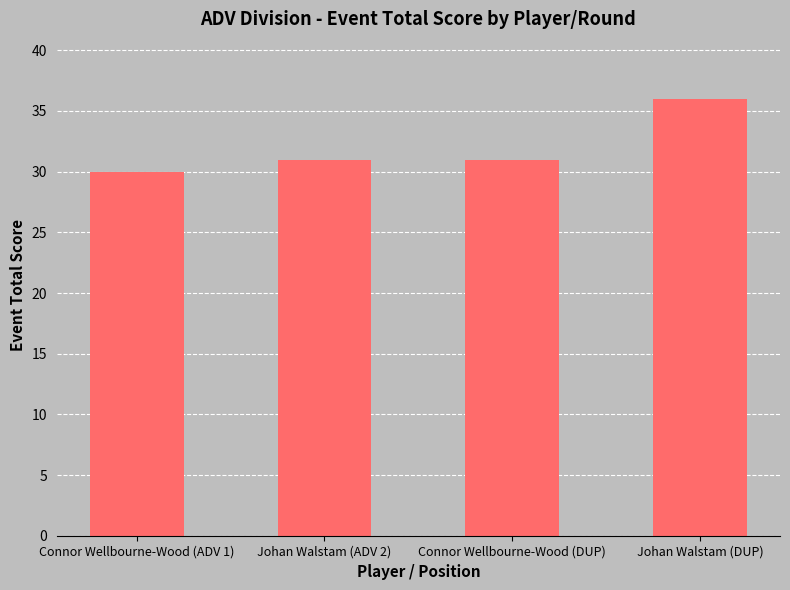

What is the sum of the values at Connor Wellbourne-Wood (ADV 1) and Connor Wellbourne-Wood (DUP)?

61